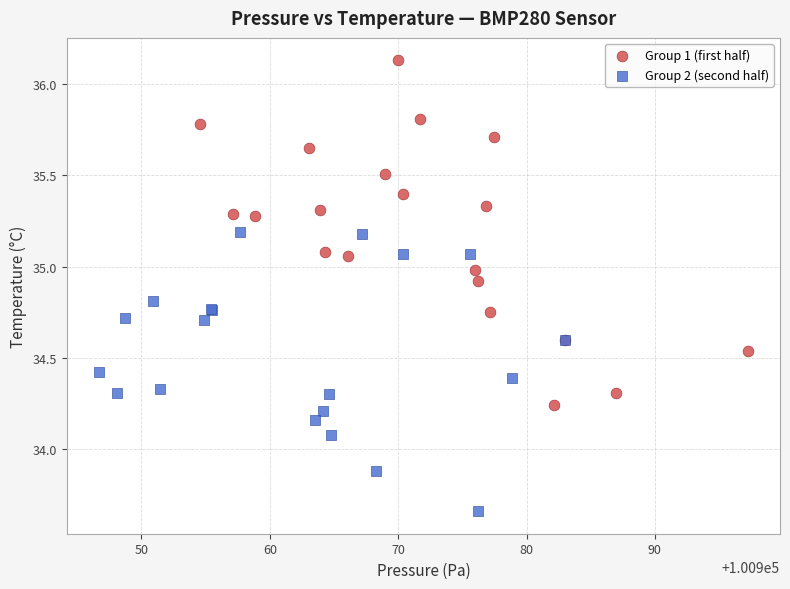

Which series reaches the maximum Y coordinate?

Group 1 (first half)